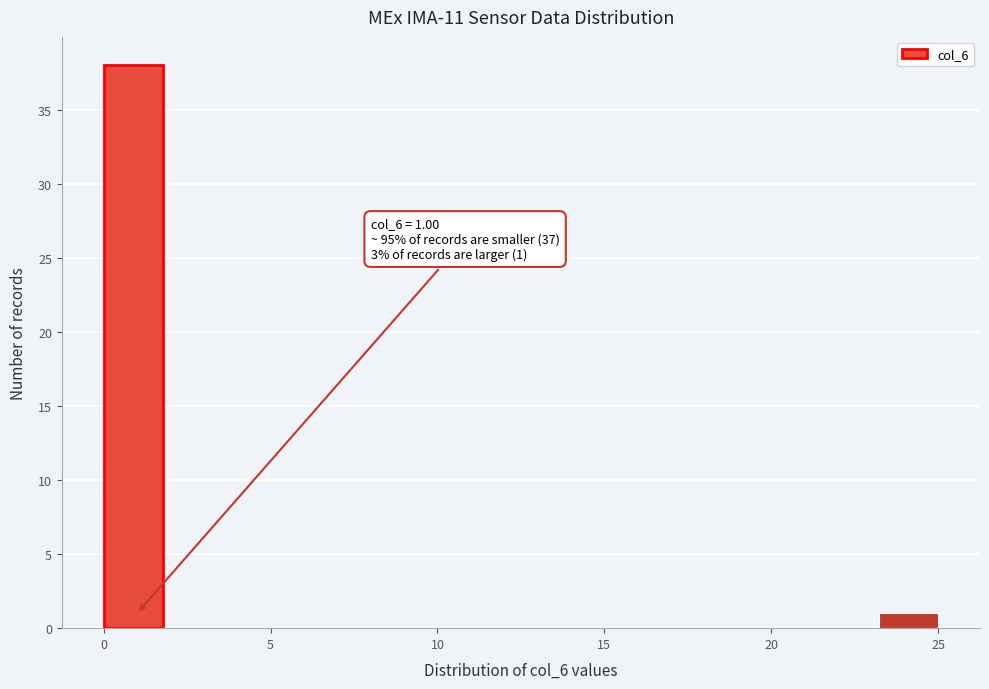

Around what value on the x-axis is the tallest bar? Give the approximate position of its centre, as read against the axis.

1.0